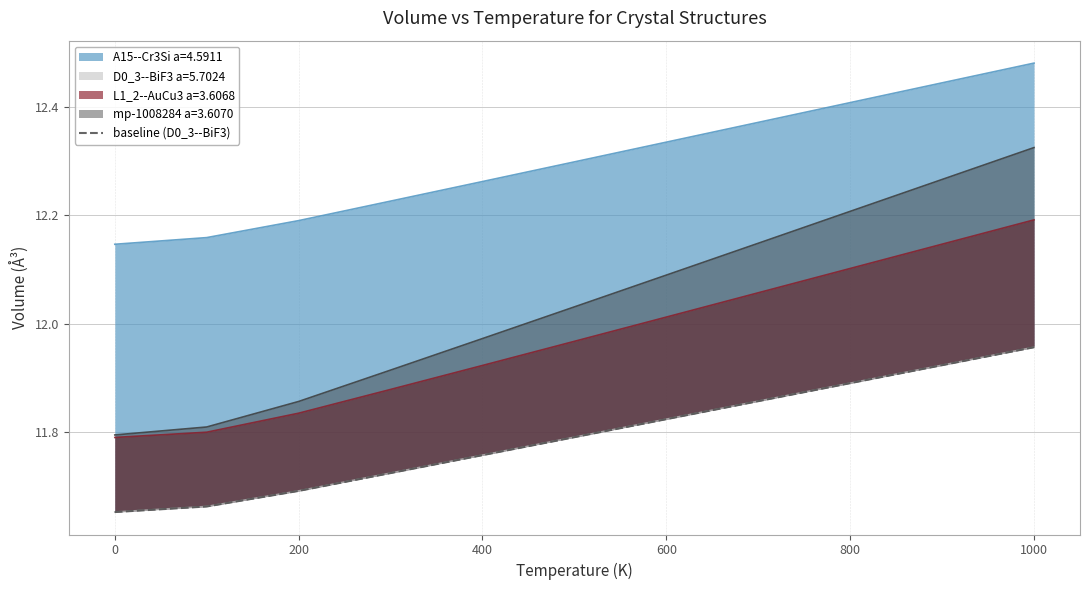

Reading right to left, extract all data points from this chart.

12.0	11.9	11.9	11.9	11.8	11.8	11.8	11.7	11.7	11.7	11.7